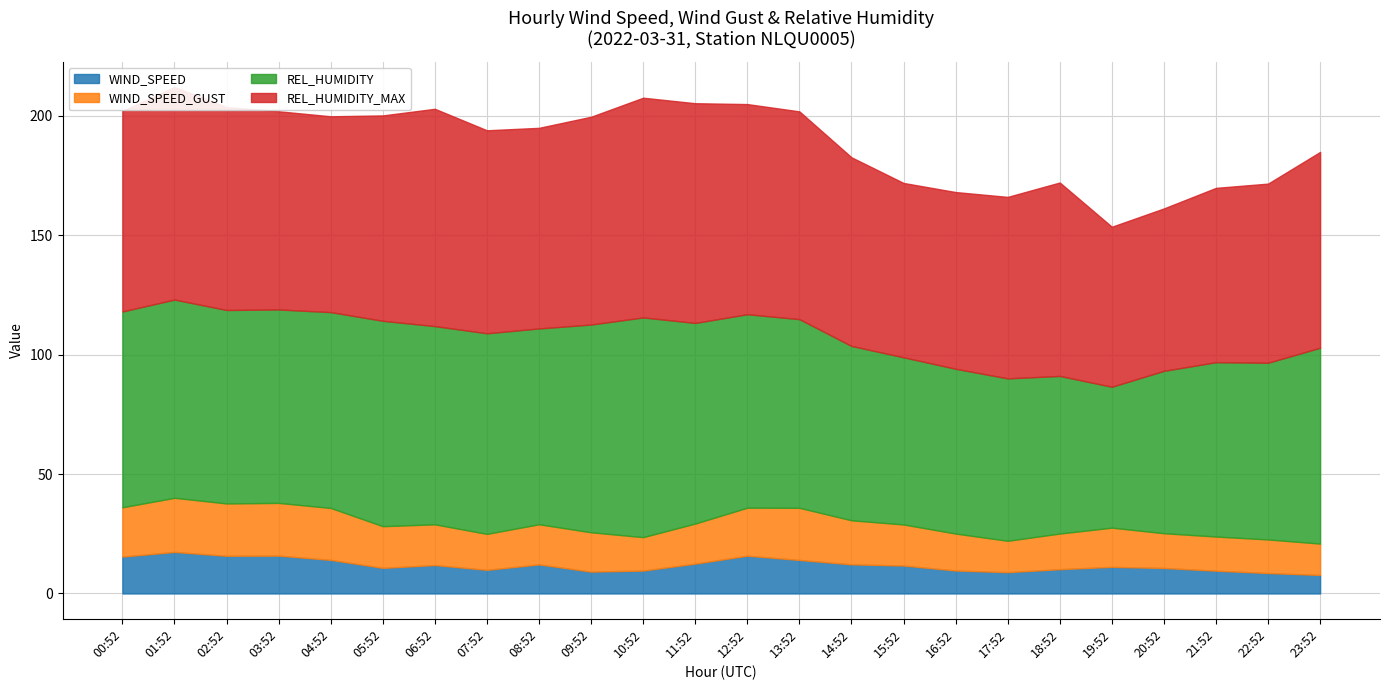

How many data points does each series have?

24